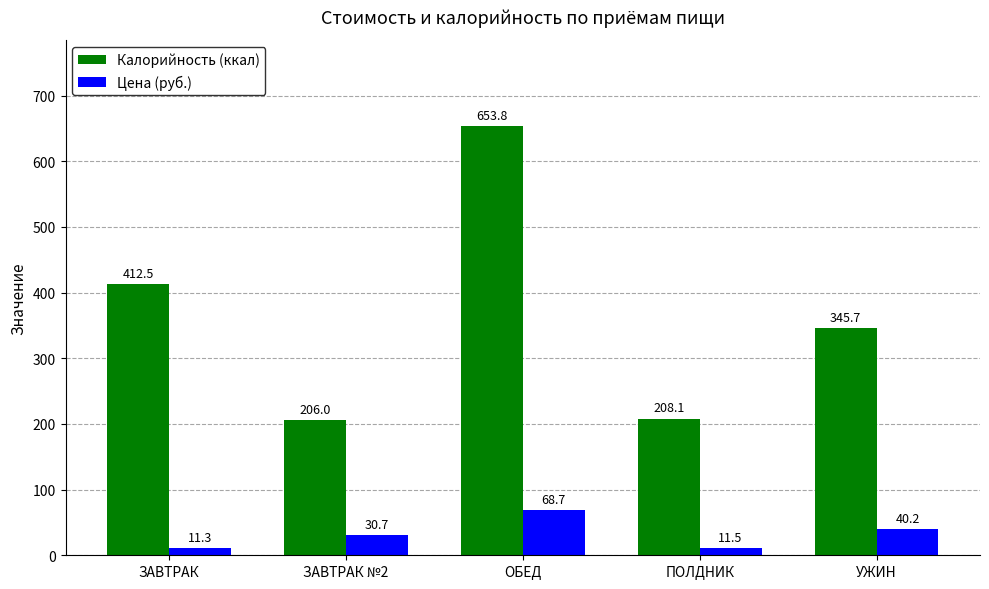

Which label corresponds to the largest value in the chart?

ОБЕД